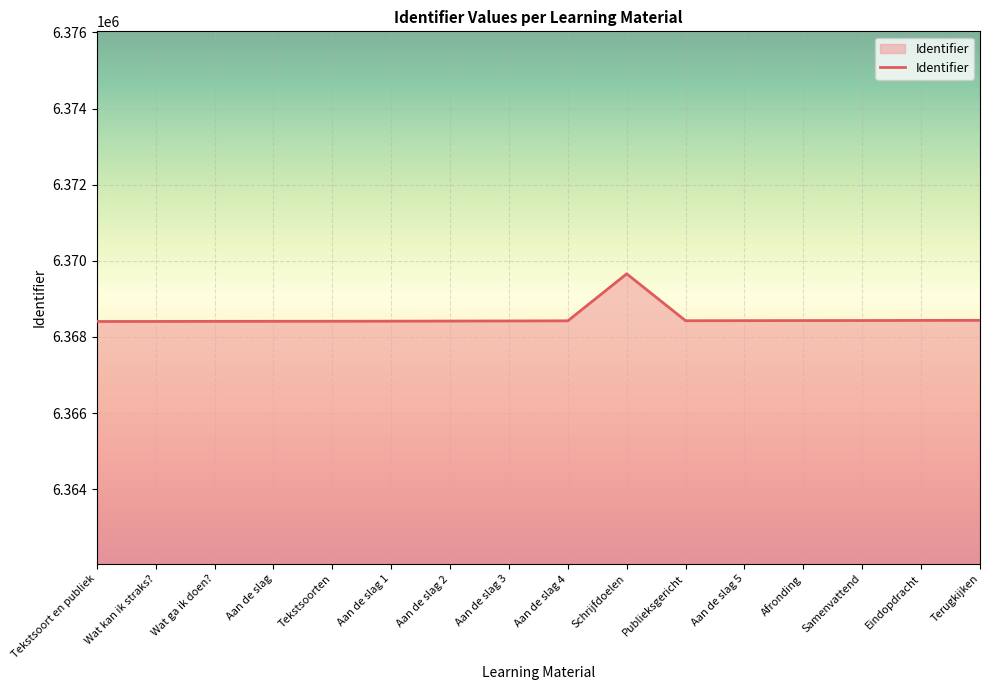

True or false: the data shows 10739104 at Wat ga ik doen?.

False